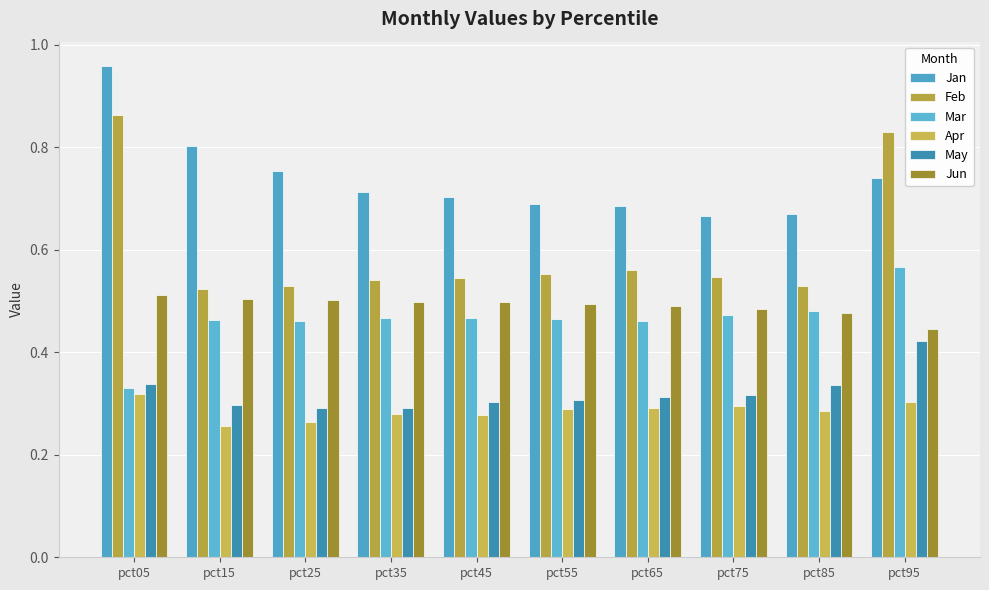

Are the bars grouped side by side (vs. stacked)?

Yes